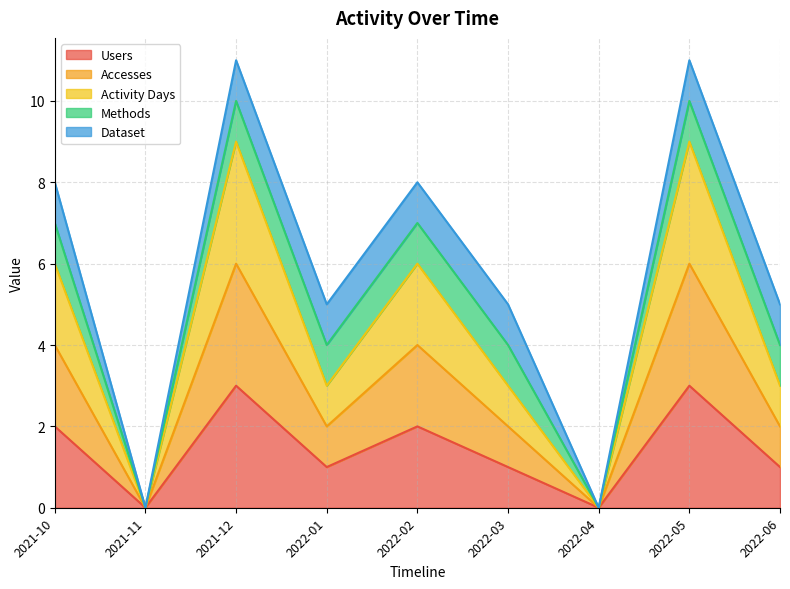

Where is Activity Days nearest to the value 4?

2022-01